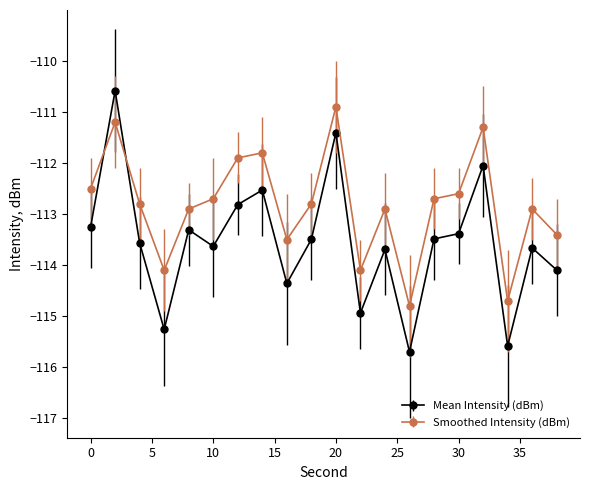

True or false: Mean Intensity (dBm) has more than 2 interior local peaks.

True